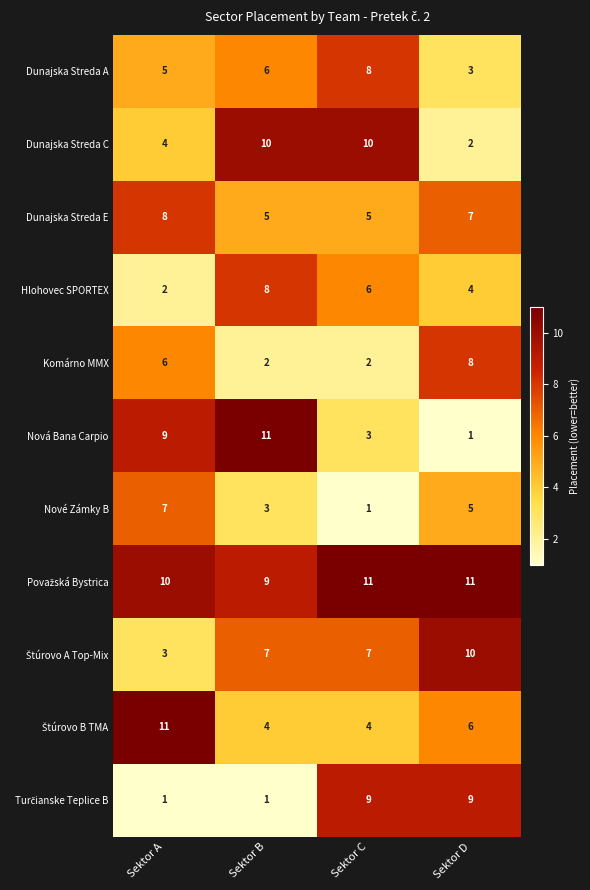

What is the difference between the maximum and minimum values in the Dunajska Streda A series?

5